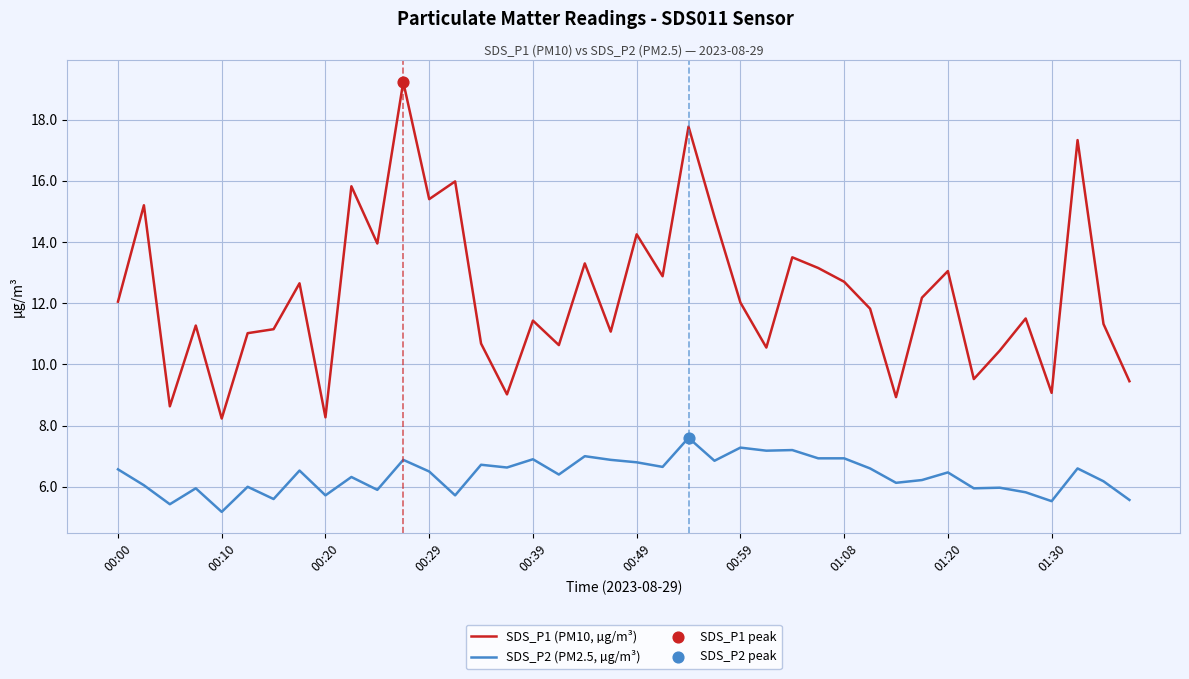

Which series has the widest spread of values?

SDS_P1 (PM10, µg/m³)